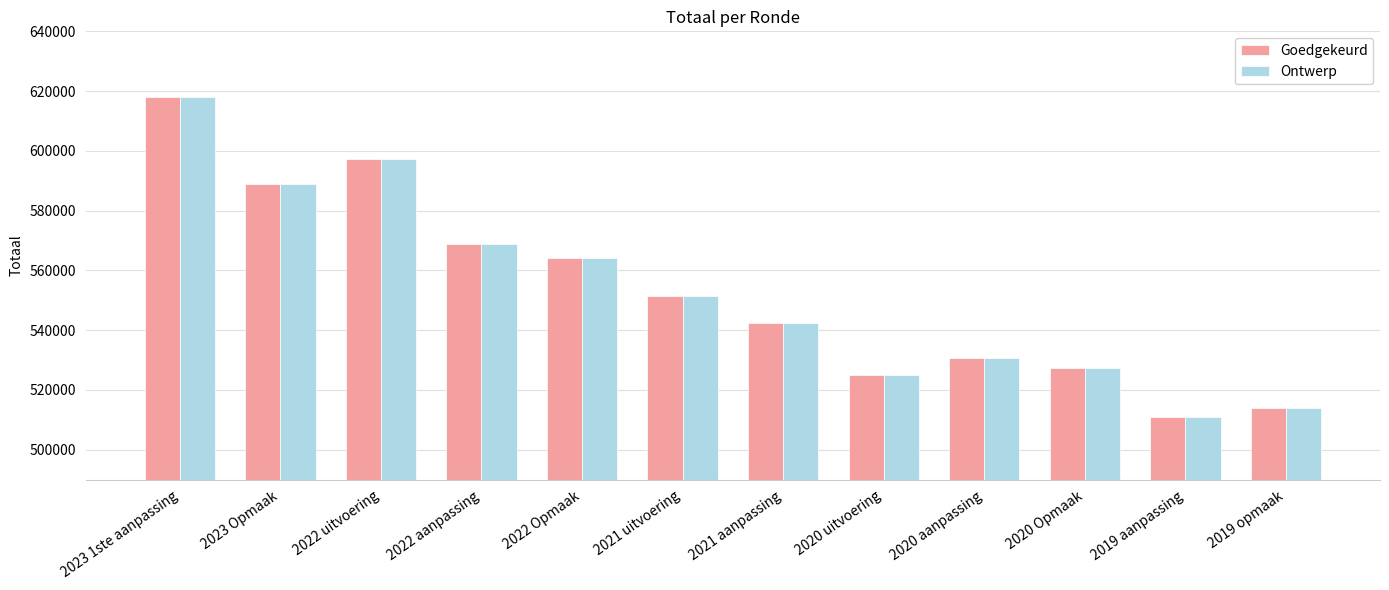

The Ontwerp series shows 336266 at 2023 Opmaak. True or false?

False